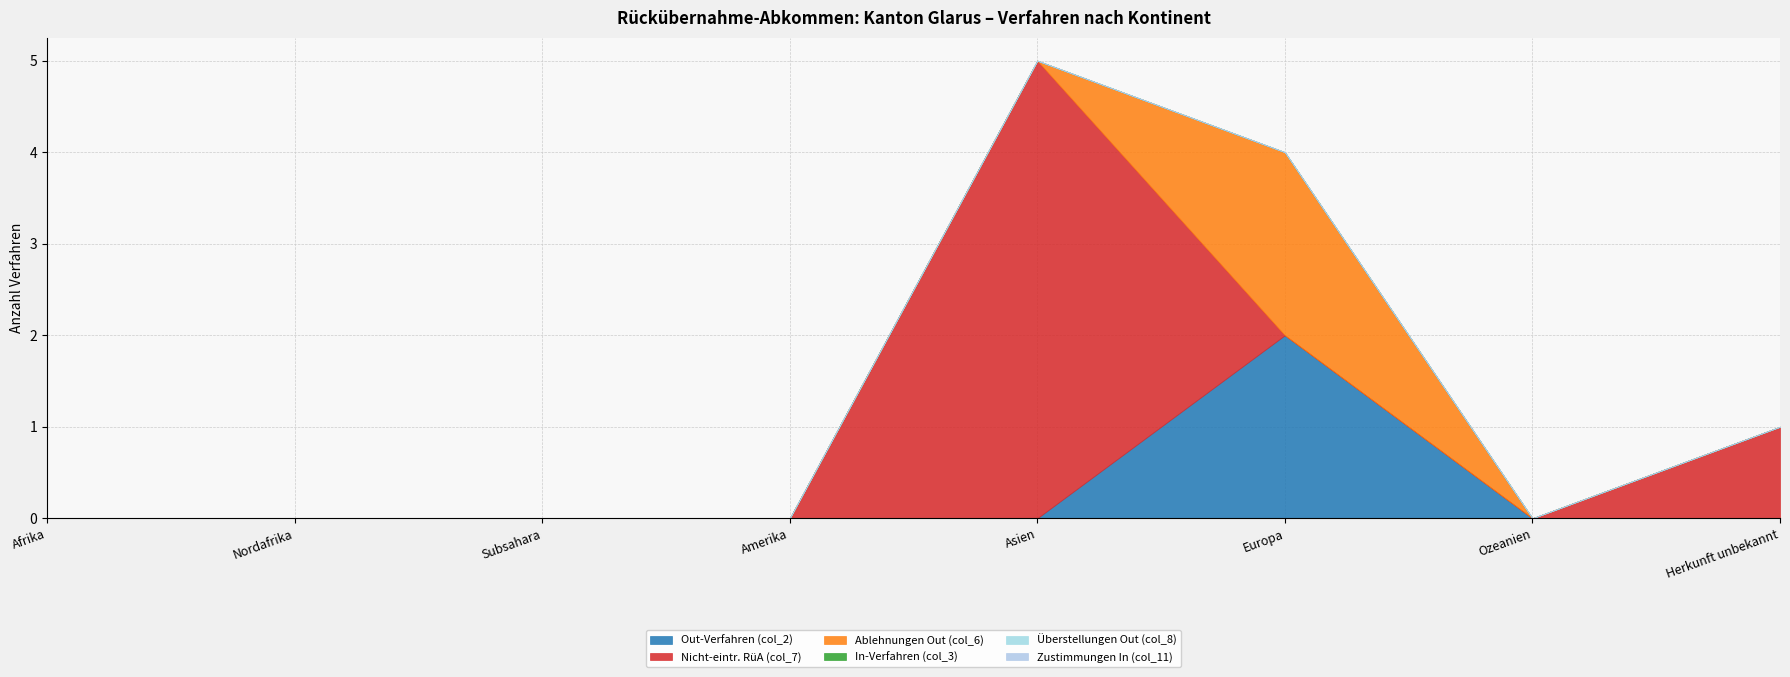

What is the label of the 6th point from the left?

Europa